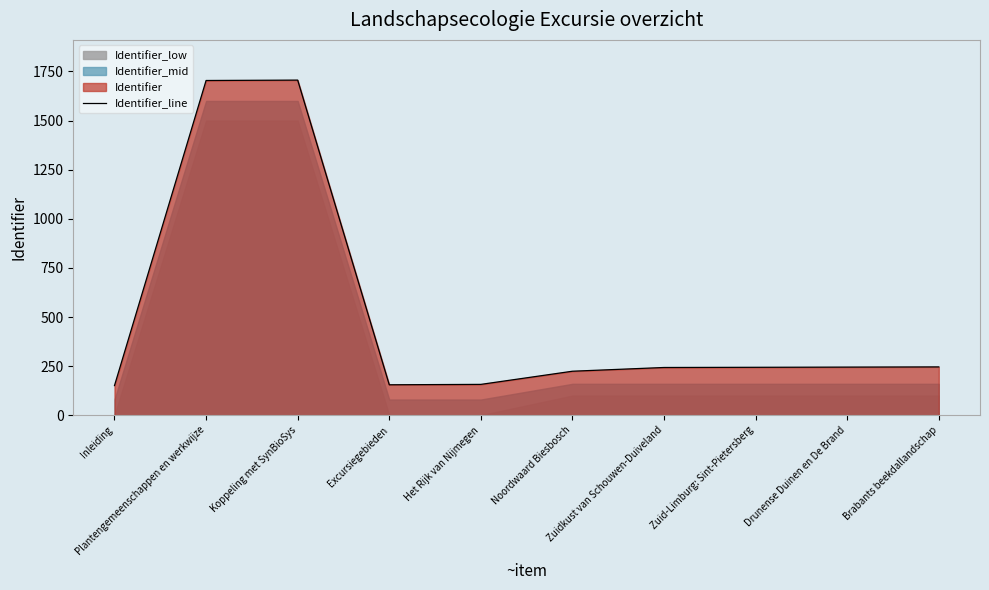

How many interior local valleys (lower than both neighbors) does the data have?

1